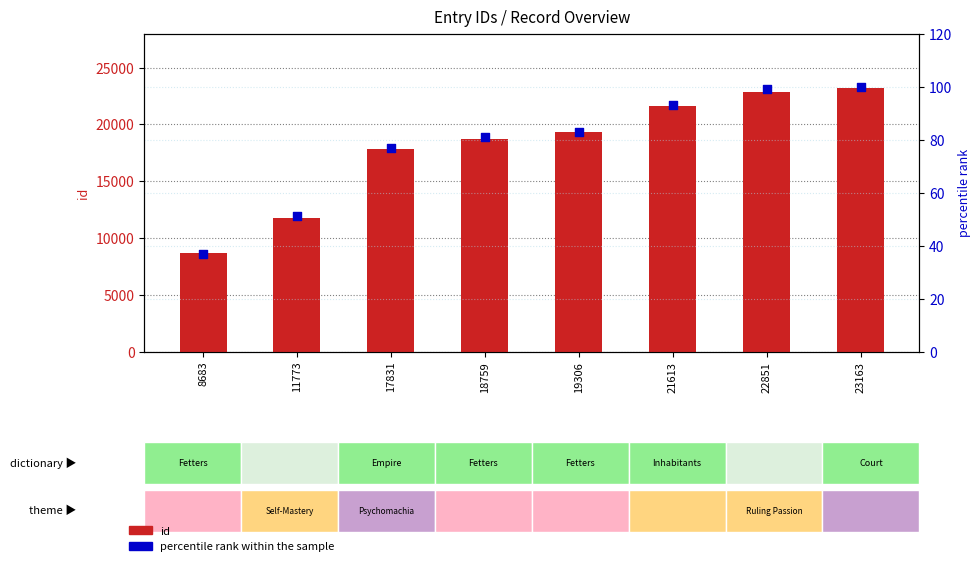

What is the total value across all series at 23163?

23263